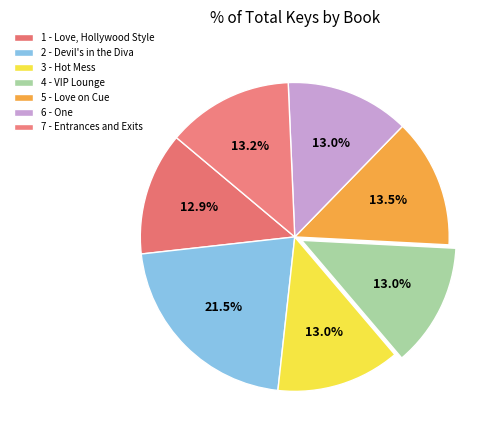

To the nearest percent, what portion does 6 - One represent?

13%